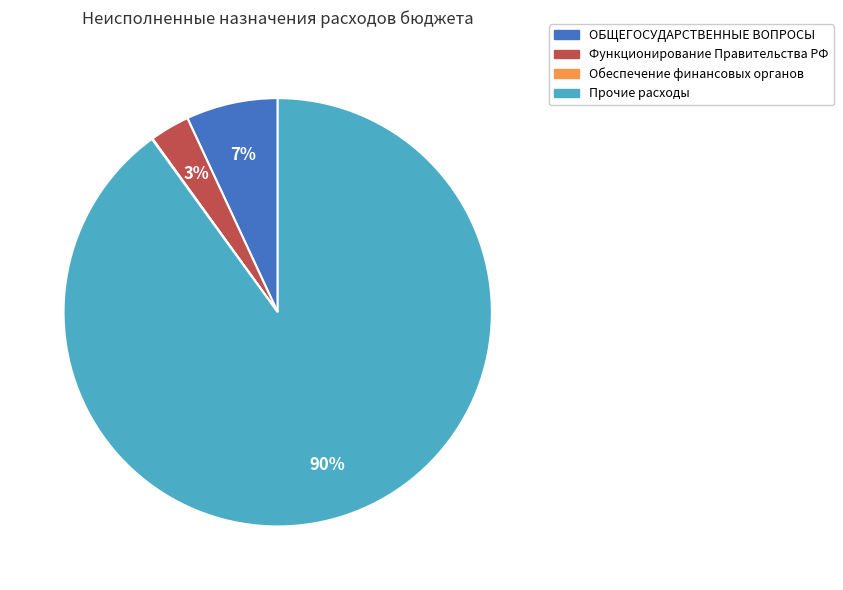

The ОБЩЕГОСУДАРСТВЕННЫЕ ВОПРОСЫ slice represents 7% of the pie. True or false?

True